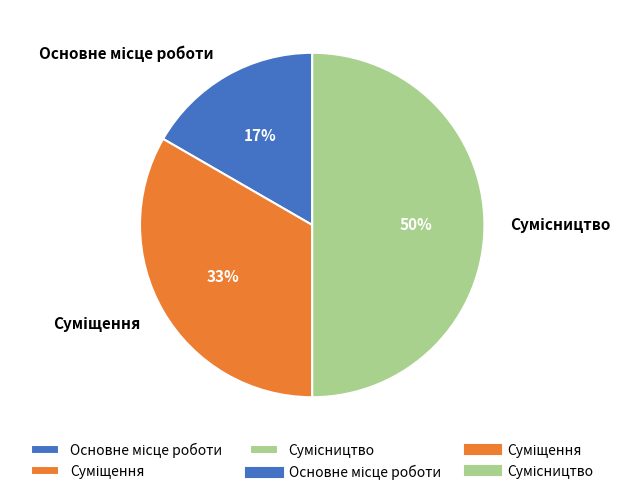

How many segments does this pie chart have?

3